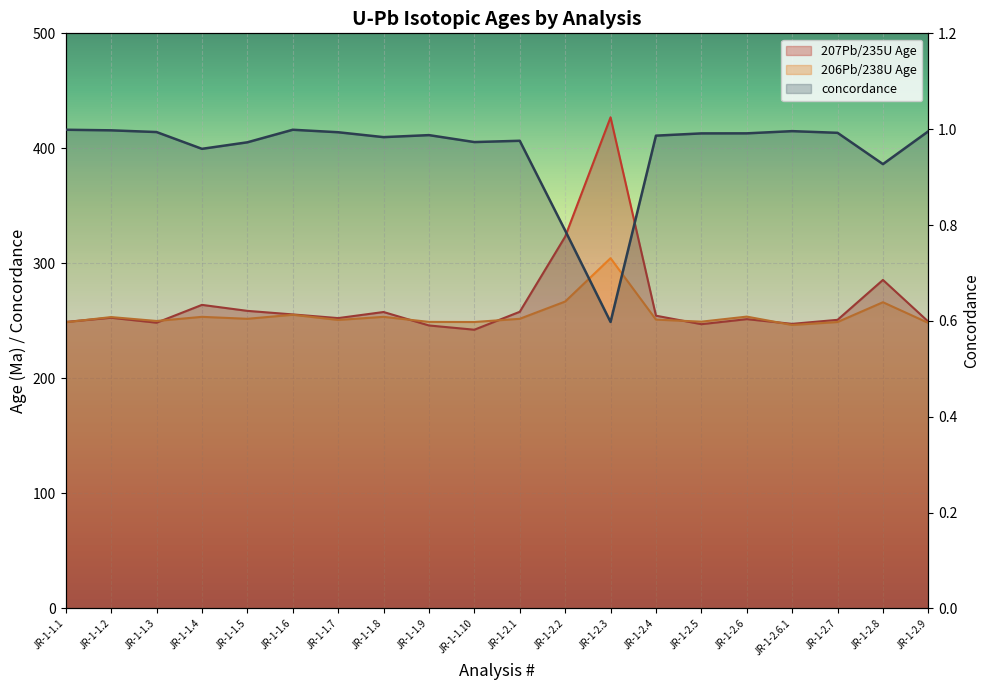

What value does the 207Pb/235U Age series have at JR-1-2.3?

427.0